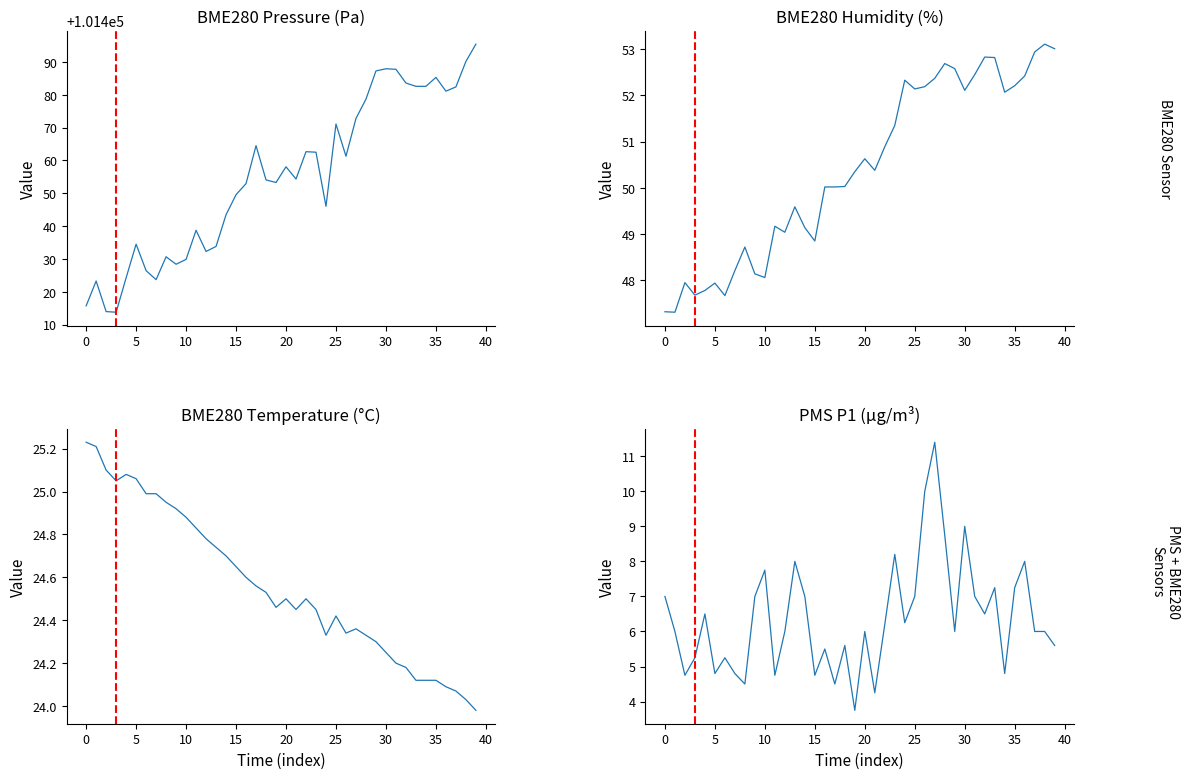

How many categories are shown in the chart?

40